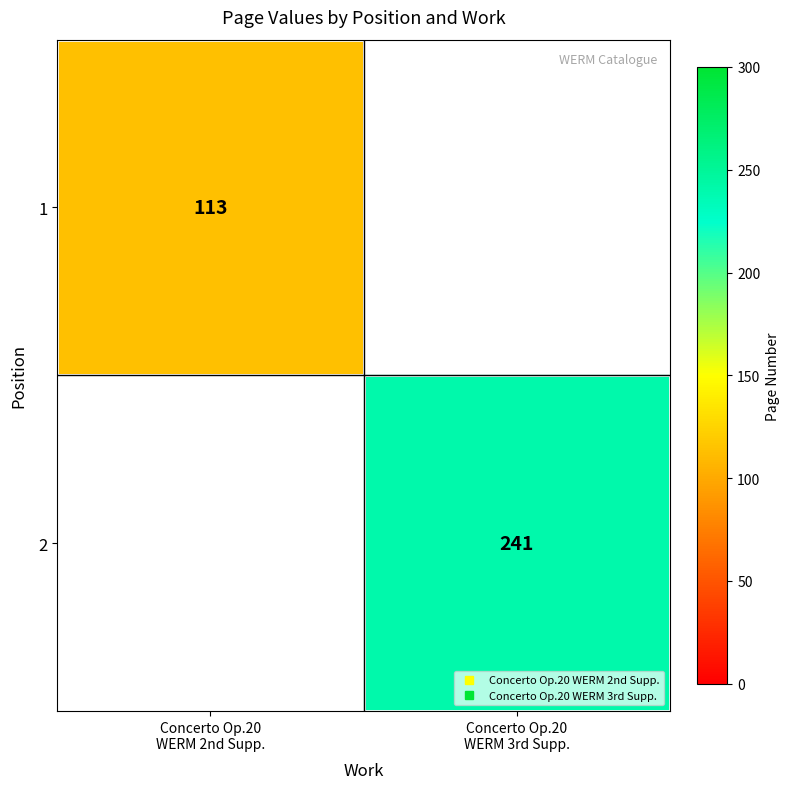

Rank the categories by 2 value from highest to lowest.

Concerto Op.20 WERM 3rd Supp., Concerto Op.20 WERM 2nd Supp.